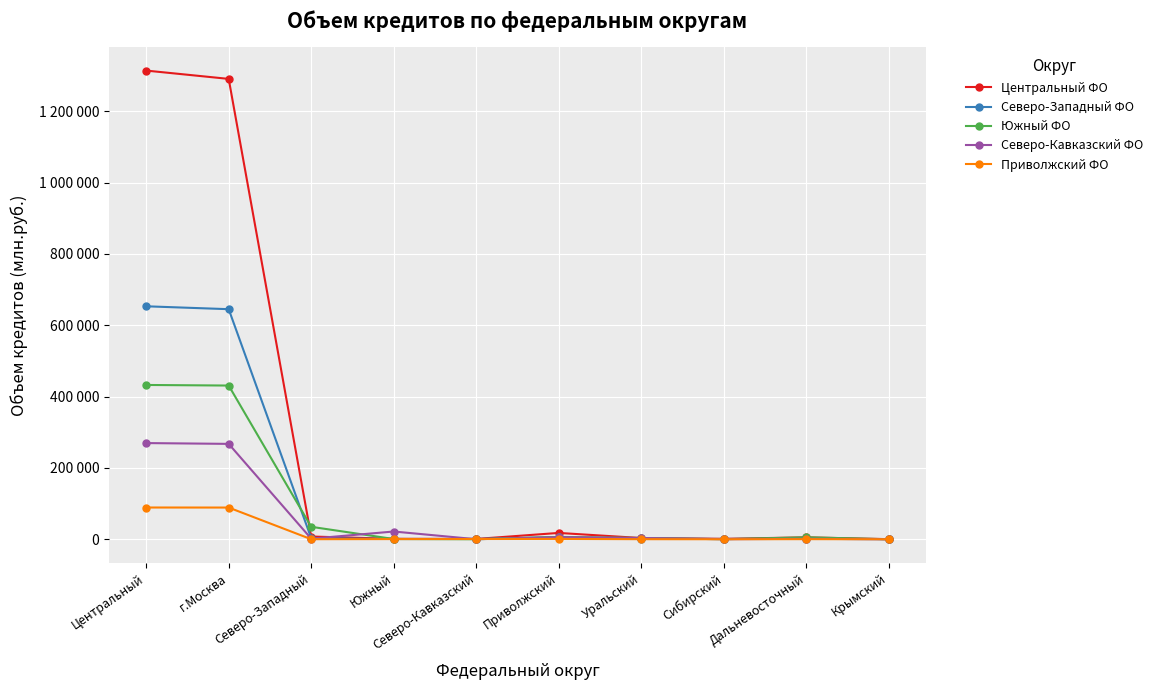

True or false: Южный ФО has a value of 3006 at Дальневосточный.

False